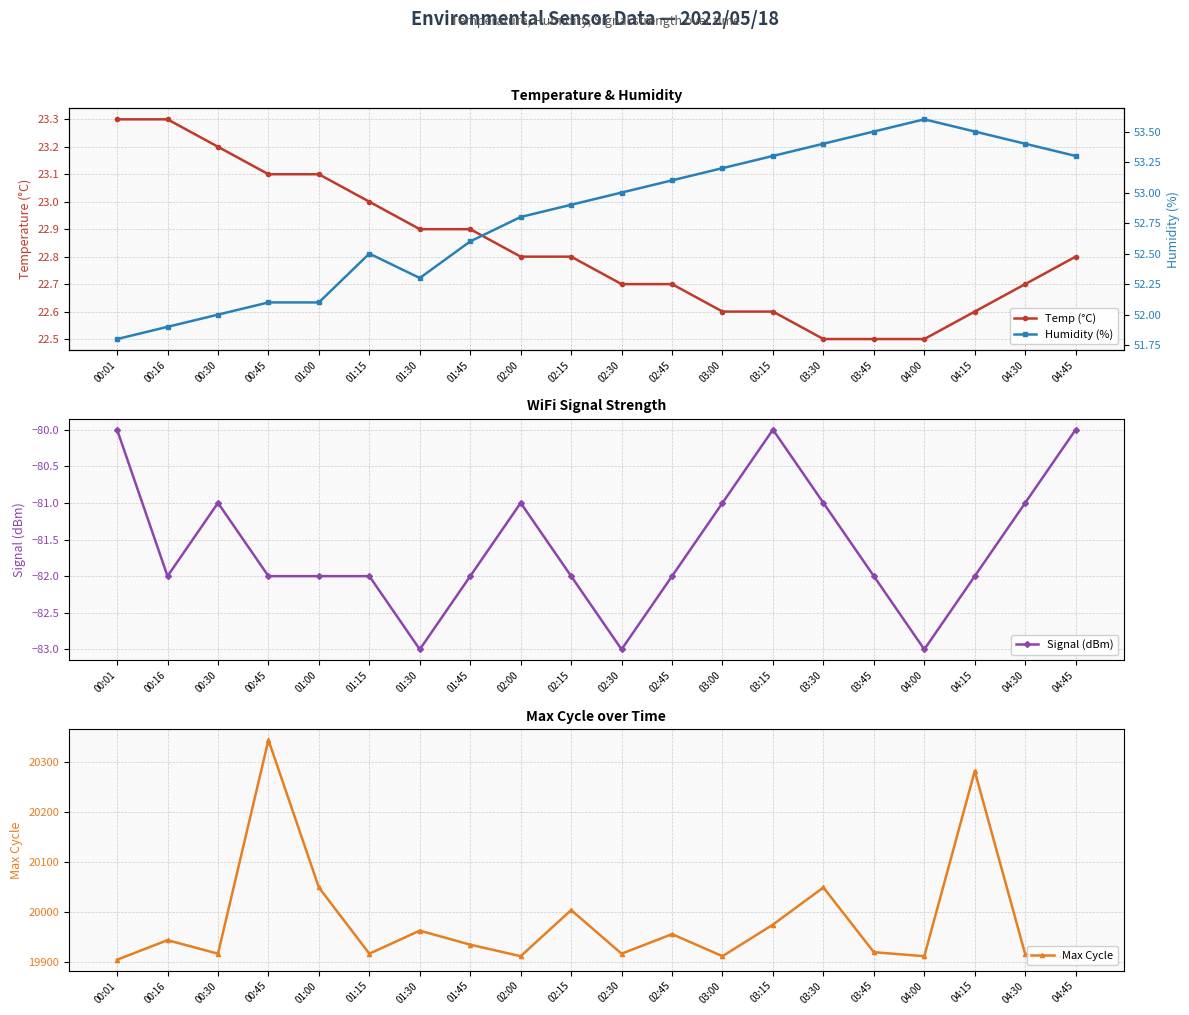

At which category is the sum across all series the highest?

00:45